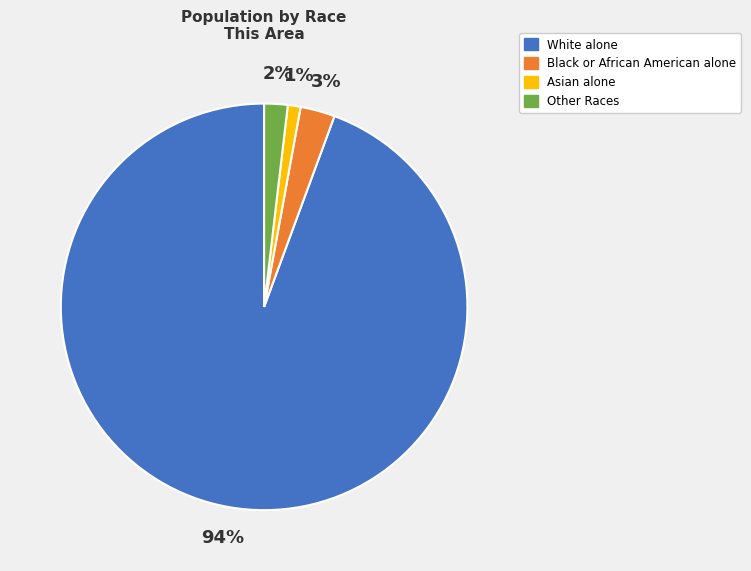

To the nearest percent, what is the combined percentage of White alone and Other Races?

96%